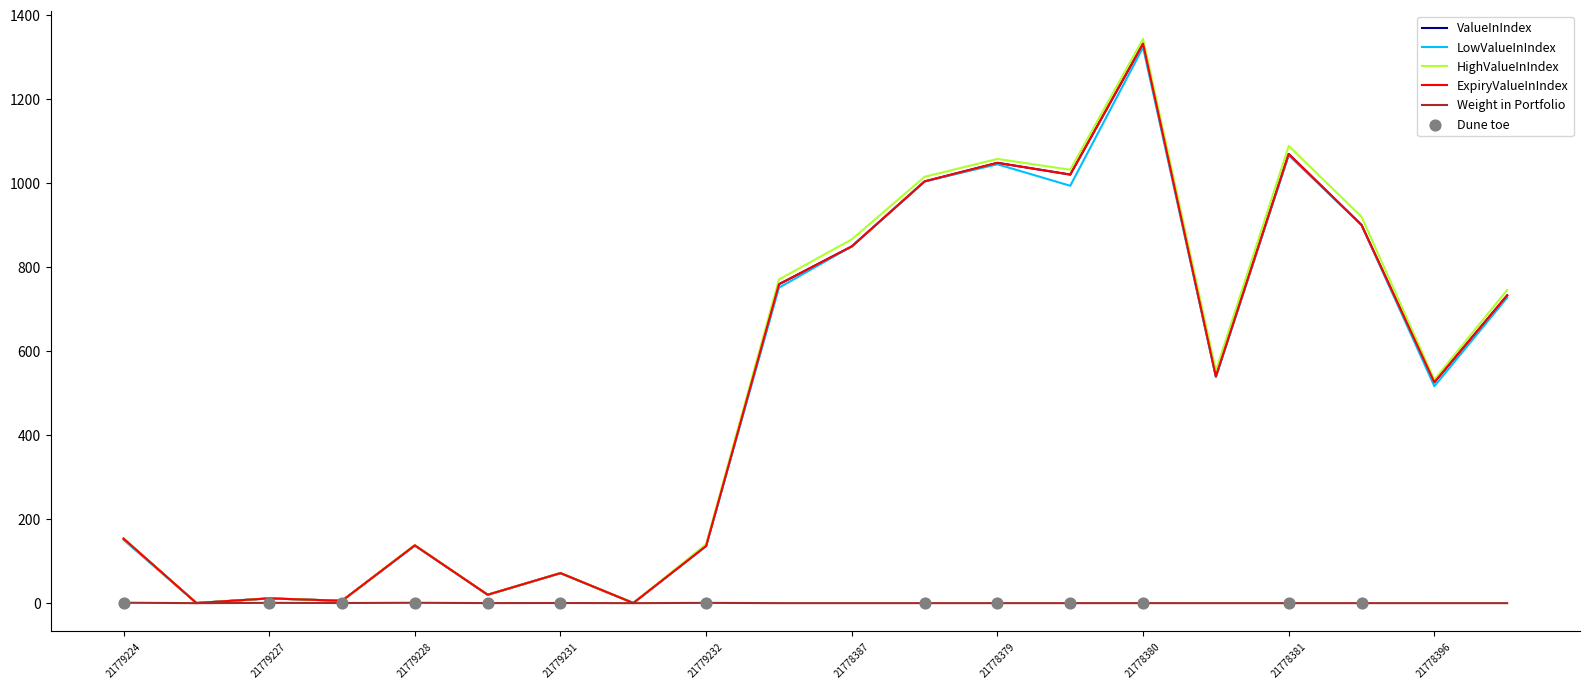

Which series has the largest total across all categories?

HighValueInIndex